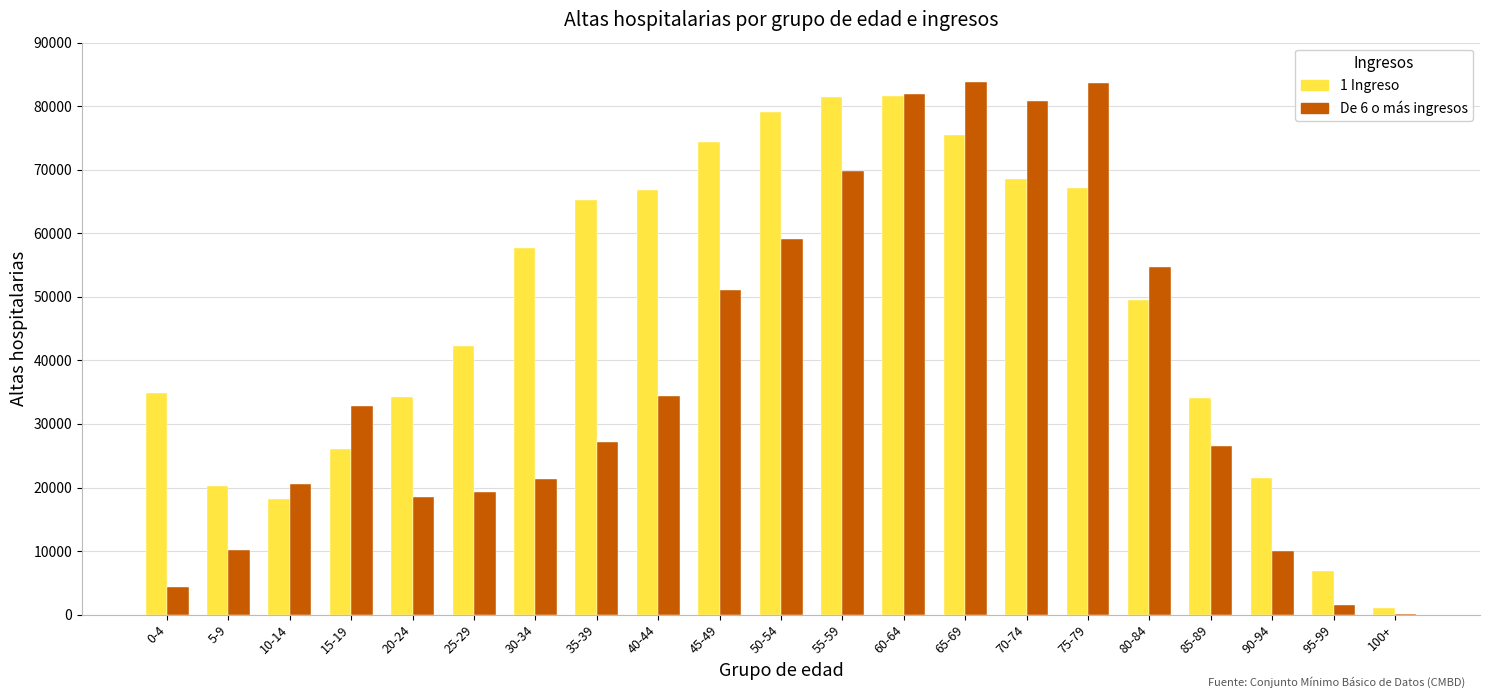

Between 40-44 and 45-49, which series saw the biggest shift?

De 6 o más ingresos